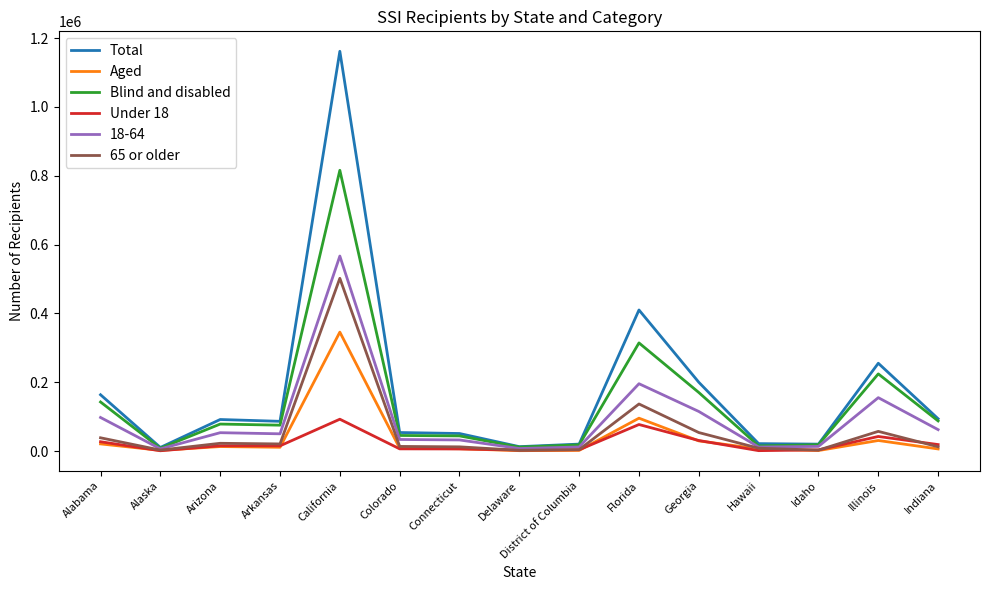

Is the value of 65 or older at Hawaii greater than the value of Total at Connecticut?

No